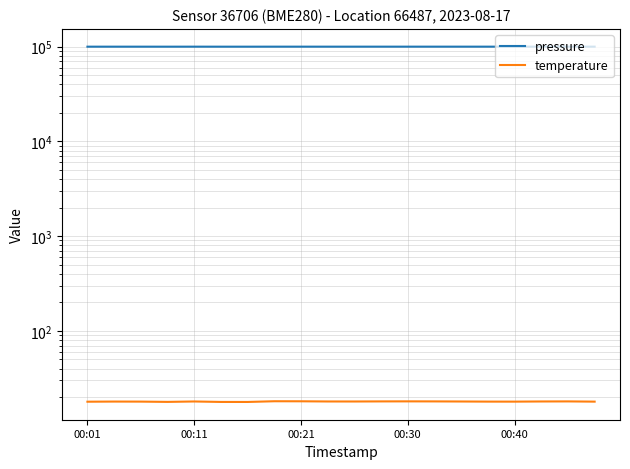

At how many categories does at least one series exceed 23301?

20